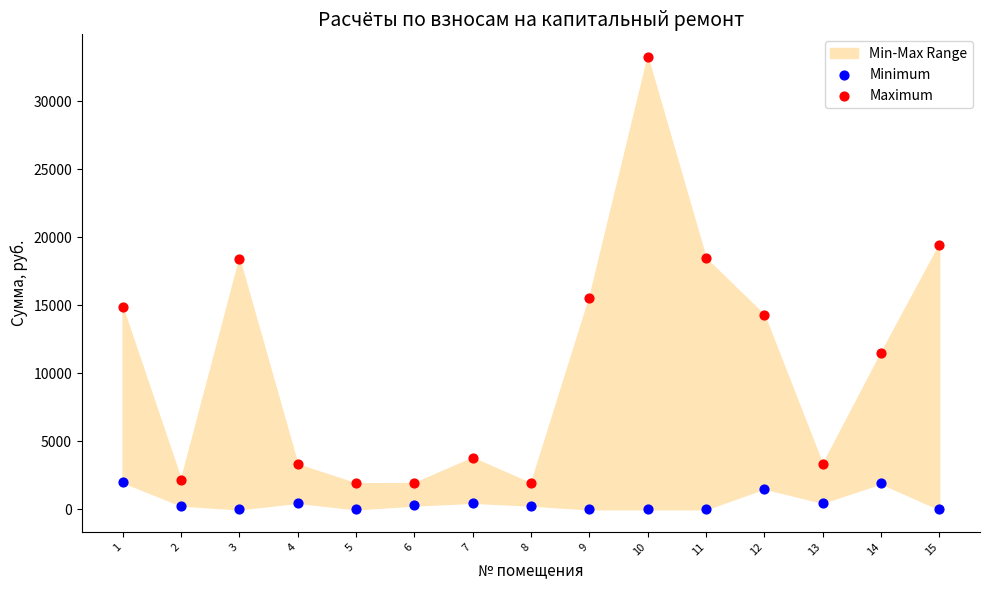

Which series has the widest spread of Y values?

Maximum